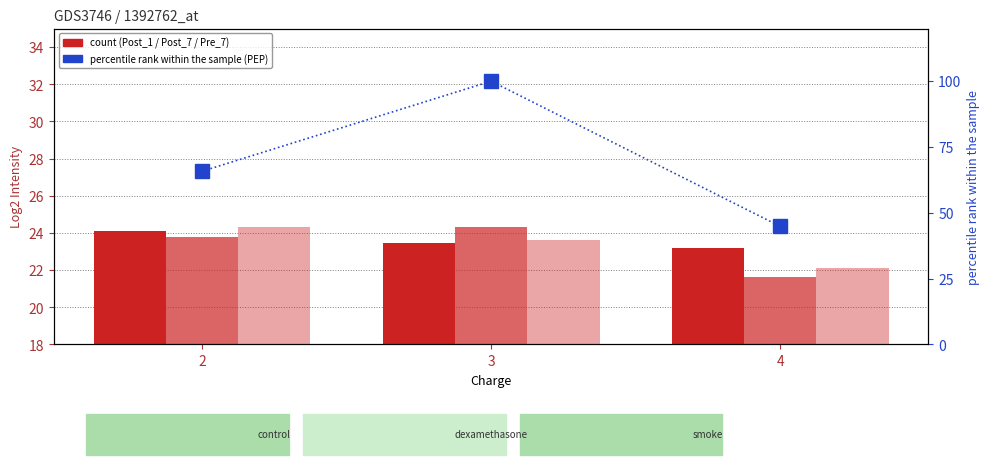

Reading left to right, extract all data points from this chart.

Post_1: 2=24.1	3=23.5	4=23.2
Post_7: 2=23.8	3=24.3	4=21.6
Pre_7: 2=24.3	3=23.6	4=22.1
PEP percentile rank: 2=65.8	3=100.0	4=44.8